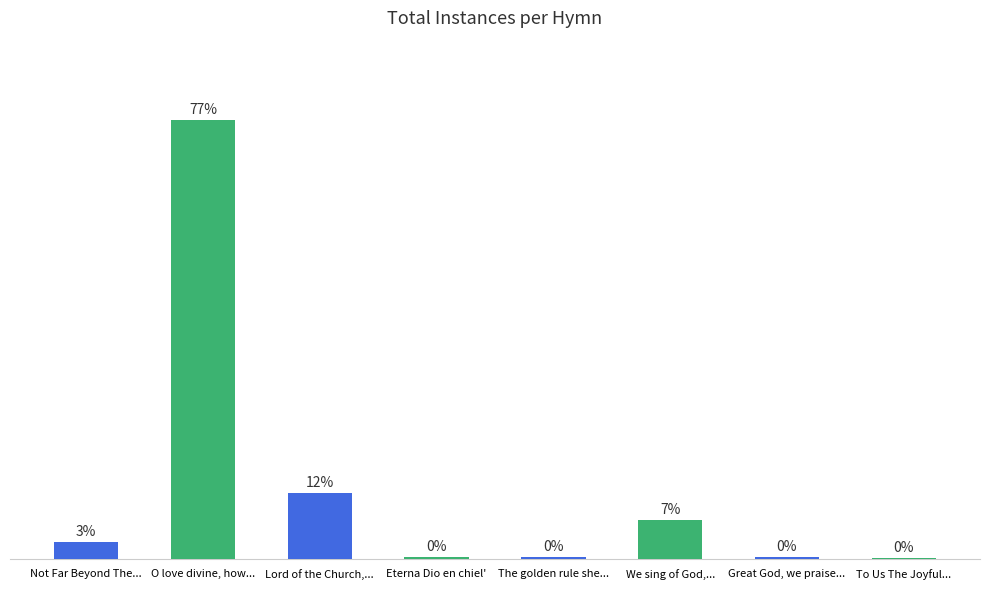

List the labels in order of value, smallest first.

To Us The Joyful..., Eterna Dio en chiel', The golden rule she..., Great God, we praise..., Not Far Beyond The..., We sing of God,..., Lord of the Church,..., O love divine, how...